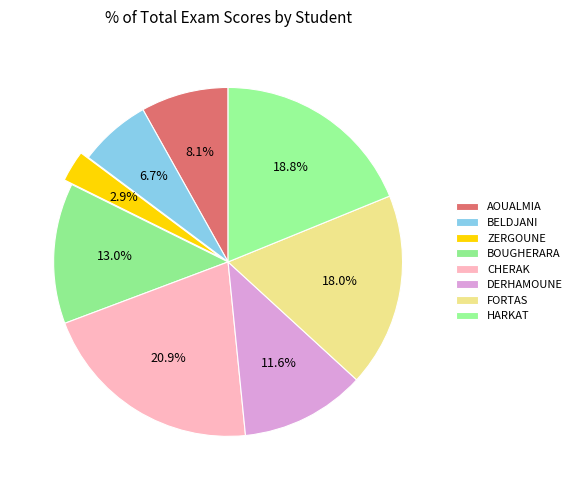

How many slices are in this pie chart?

8